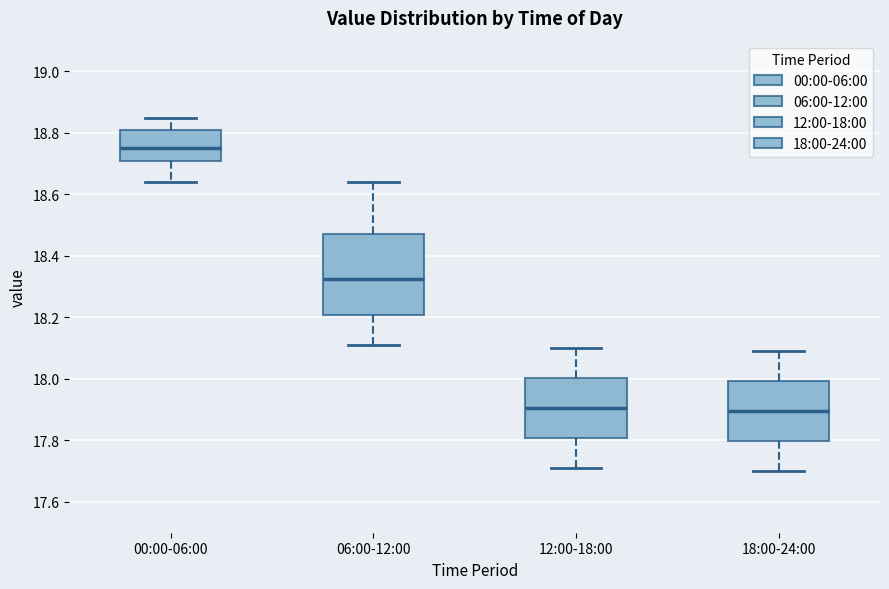

Reading left to right, transcribe this box plot: for each box, give where its median line is, the range the box spans, and where its two whiskers end, as read against the y-axis. The values are not printed on the chart, so give them approximately, as read against the axis.

00:00-06:00: median 18.76, box 18.72 to 18.82, whiskers 18.64 to 18.86
06:00-12:00: median 18.32, box 18.20 to 18.48, whiskers 18.12 to 18.64
12:00-18:00: median 17.90, box 17.80 to 18.00, whiskers 17.72 to 18.10
18:00-24:00: median 17.90, box 17.80 to 18.00, whiskers 17.70 to 18.10